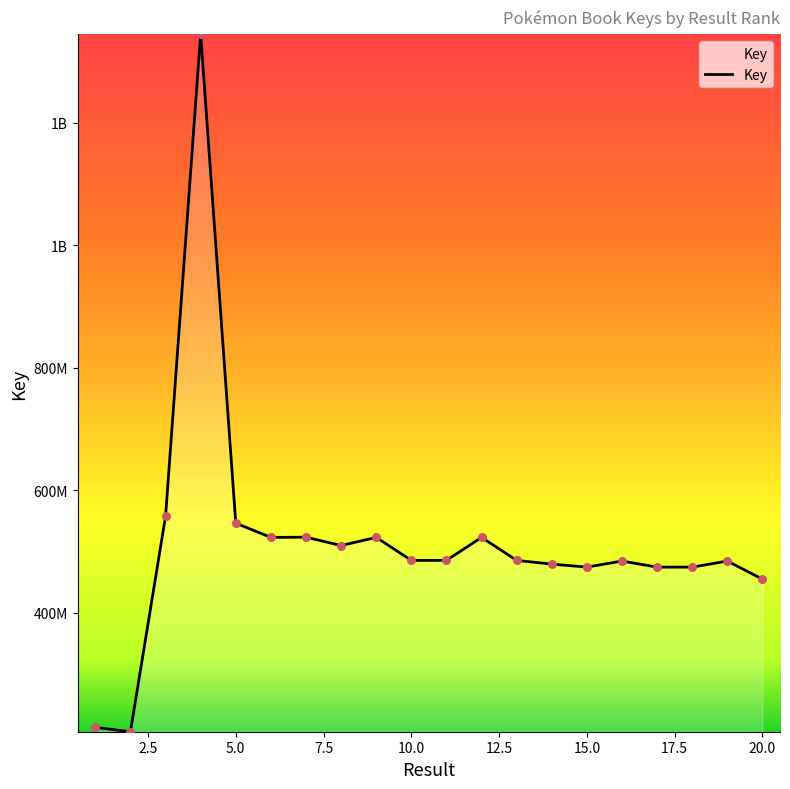

Does the chart have visible grid lines?

No